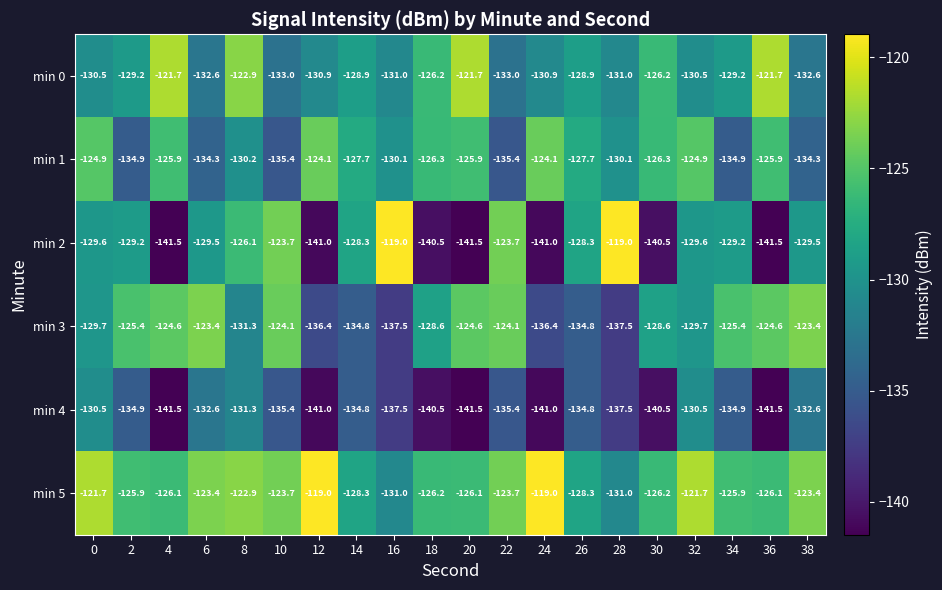

Read the min 4 value at 38.

-132.6